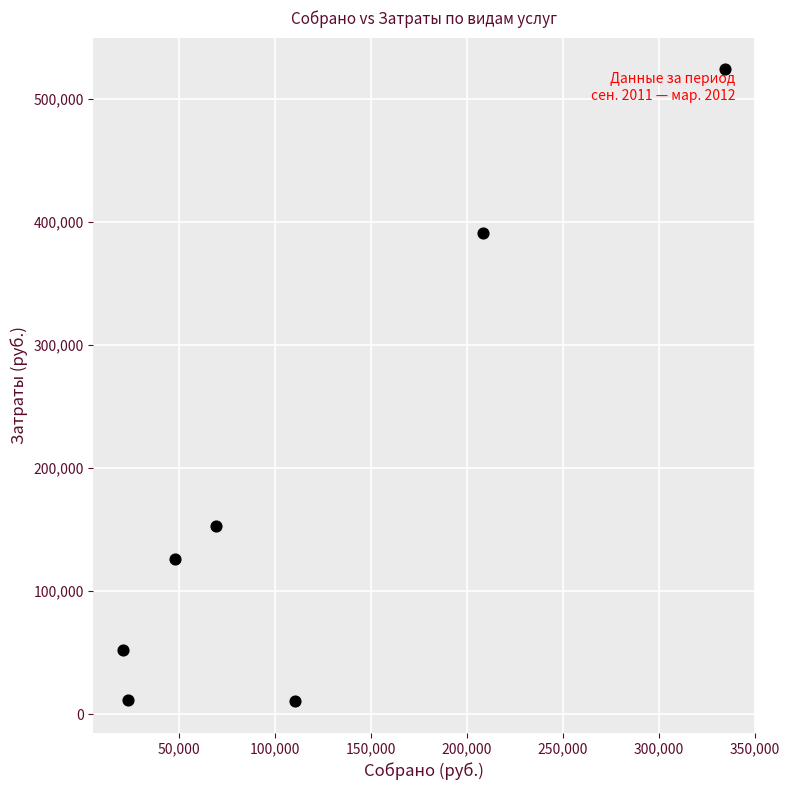

What Y value in the scatter plot is closest to 267446?

153000.0